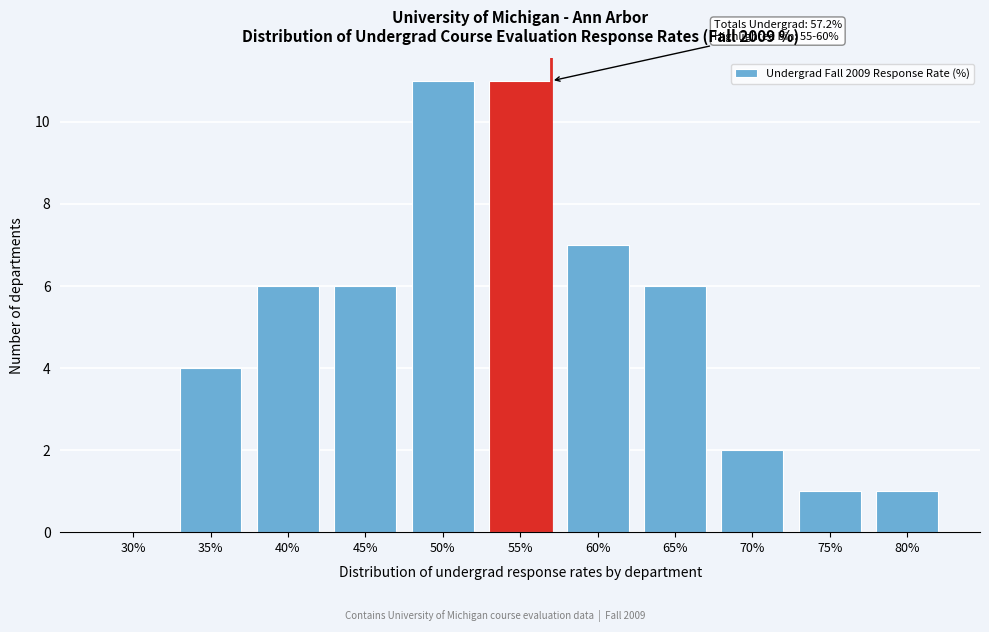

Reading right to left, list all the values displayed in this chart.

80%=1	75%=1	70%=2	65%=6	60%=7	55%=11	50%=11	45%=6	40%=6	35%=4	30%=0